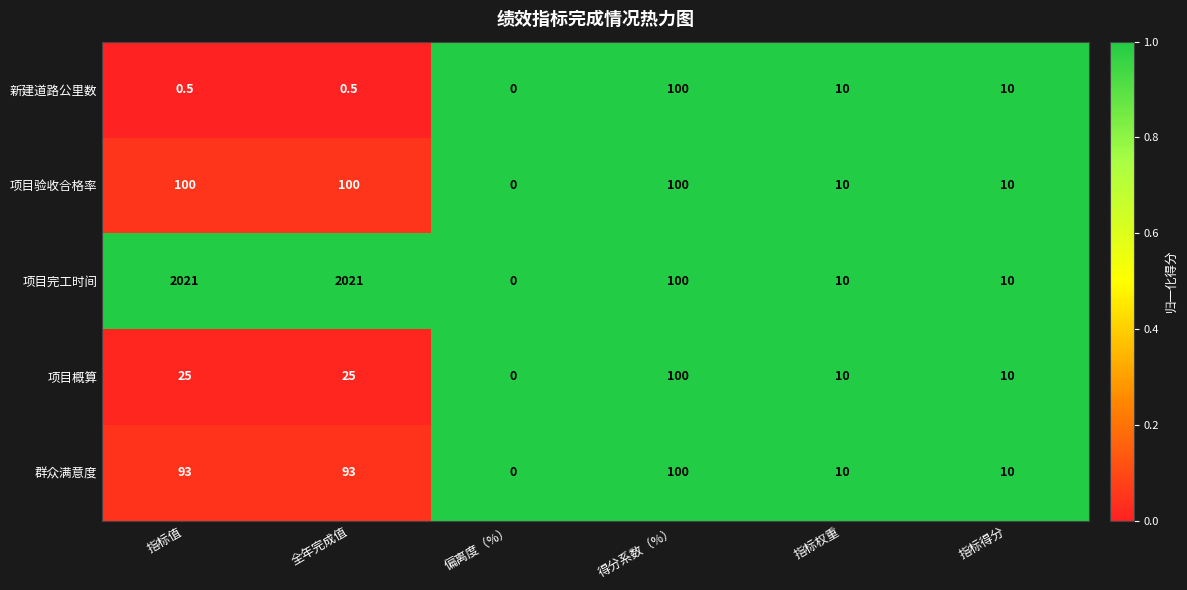

True or false: 群众满意度 has a value of -66.3 at 偏离度（%）.

False